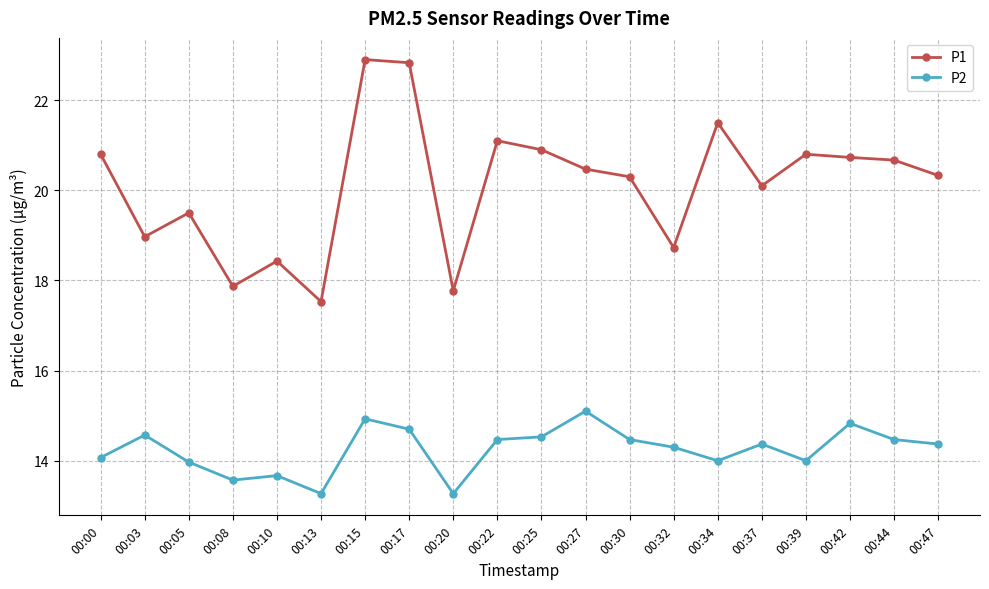

The value of P1 at 00:03 is 8.6. True or false?

False